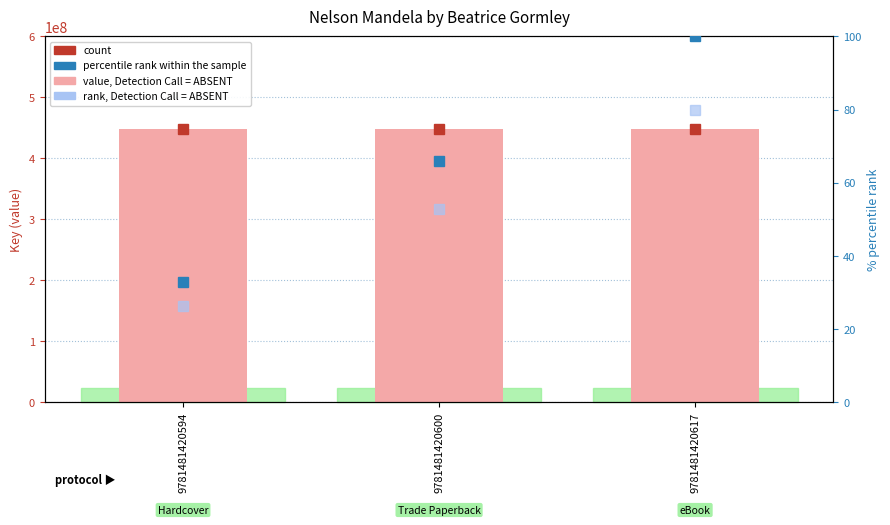

Reading right to left, what are all the values shown in this chart?

value, Detection Call = ABSENT: 9781481420617=448304634.0	9781481420600=448304634.0	9781481420594=448304634.0
percentile rank within the sample: 9781481420617=100.0	9781481420600=66.0	9781481420594=33.0
rank, Detection Call = ABSENT: 9781481420617=80.0	9781481420600=52.8	9781481420594=26.4